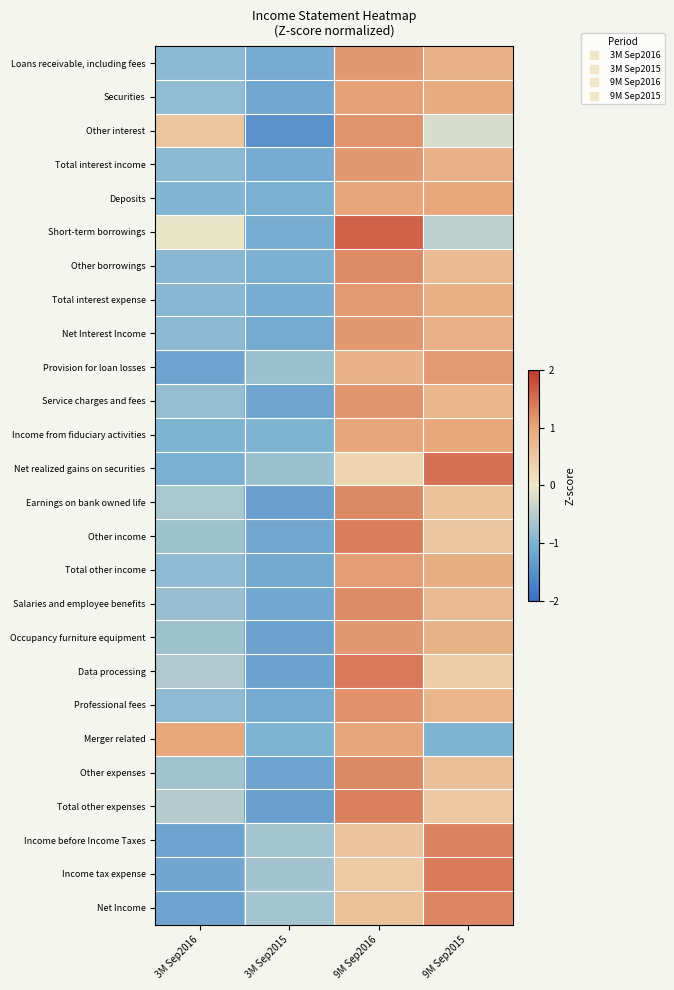

What is the spread (max minus min) of values at 9M Sep2015?

2.5